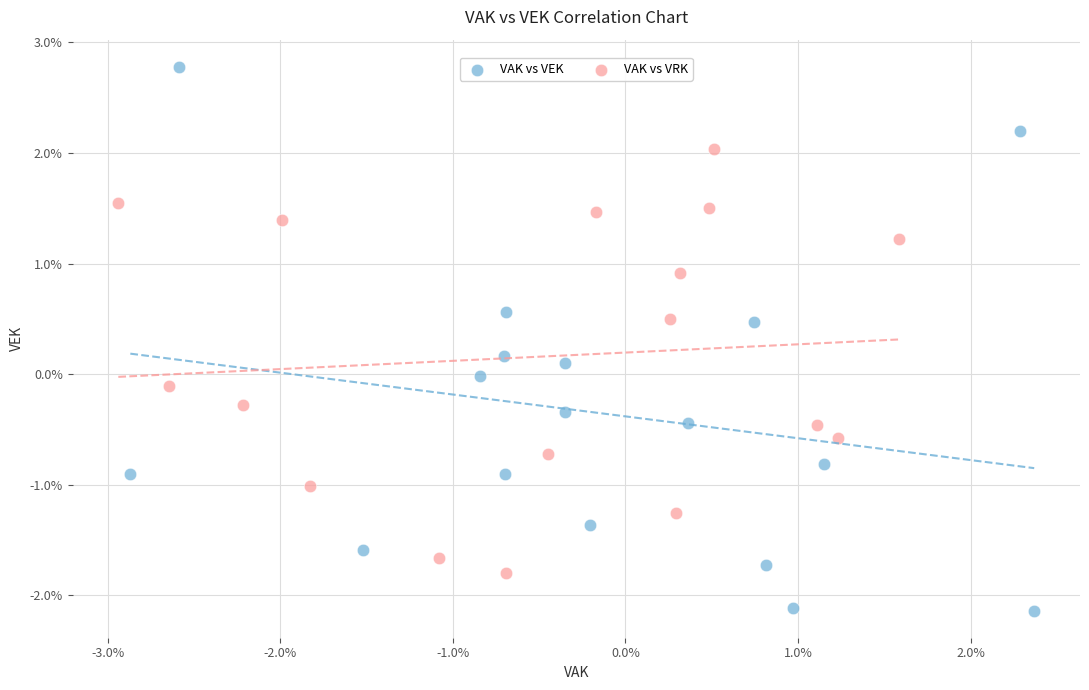

What are all the series names shown in the legend?

VAK vs VEK, VAK vs VRK